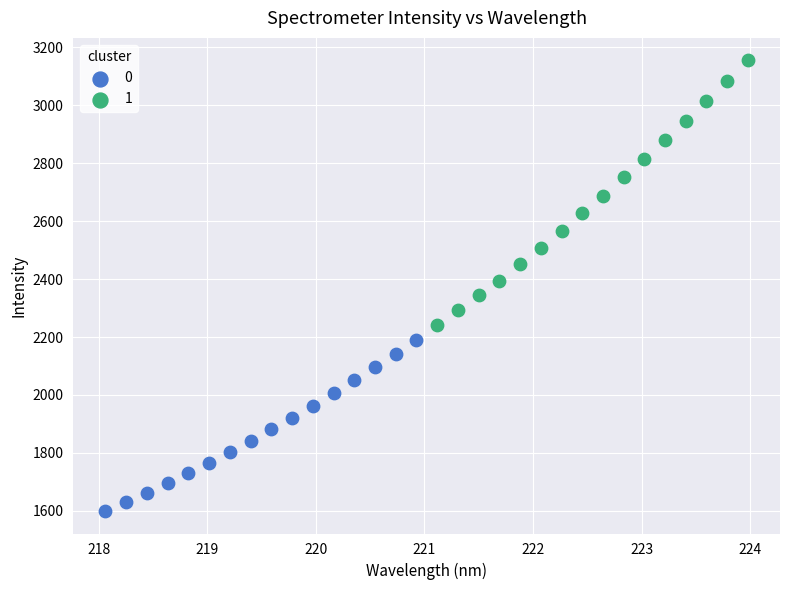

Which series contains the highest Y value?

1